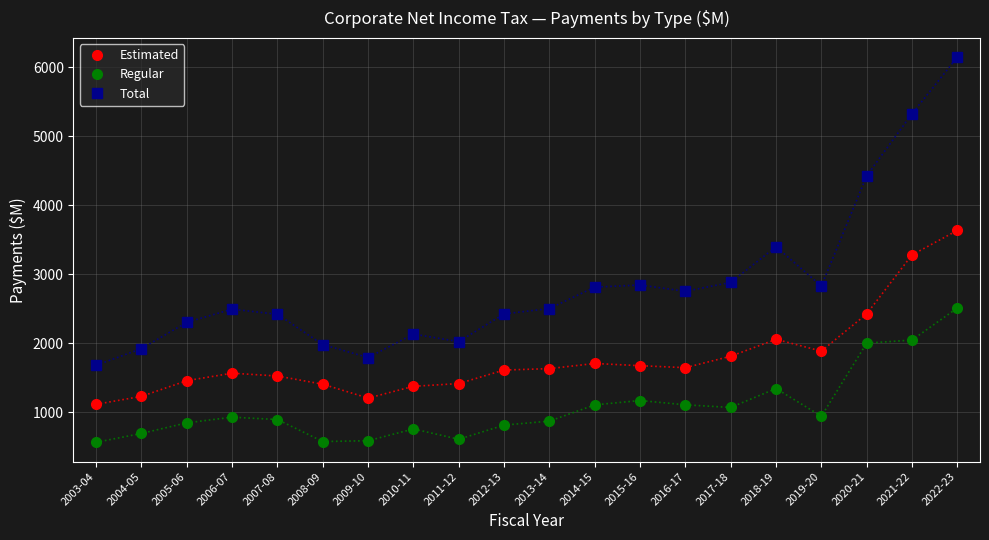

Rank the series at 2016-17 from highest to lowest value.

Total, Estimated, Regular